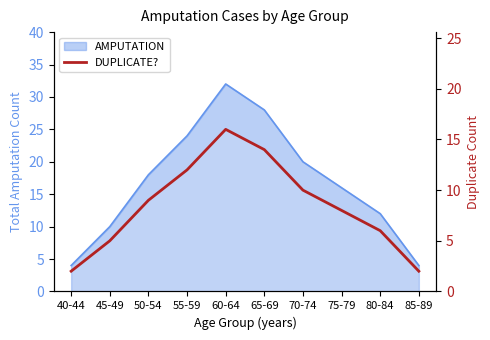

Where is the data nearest to the value 9?

50-54